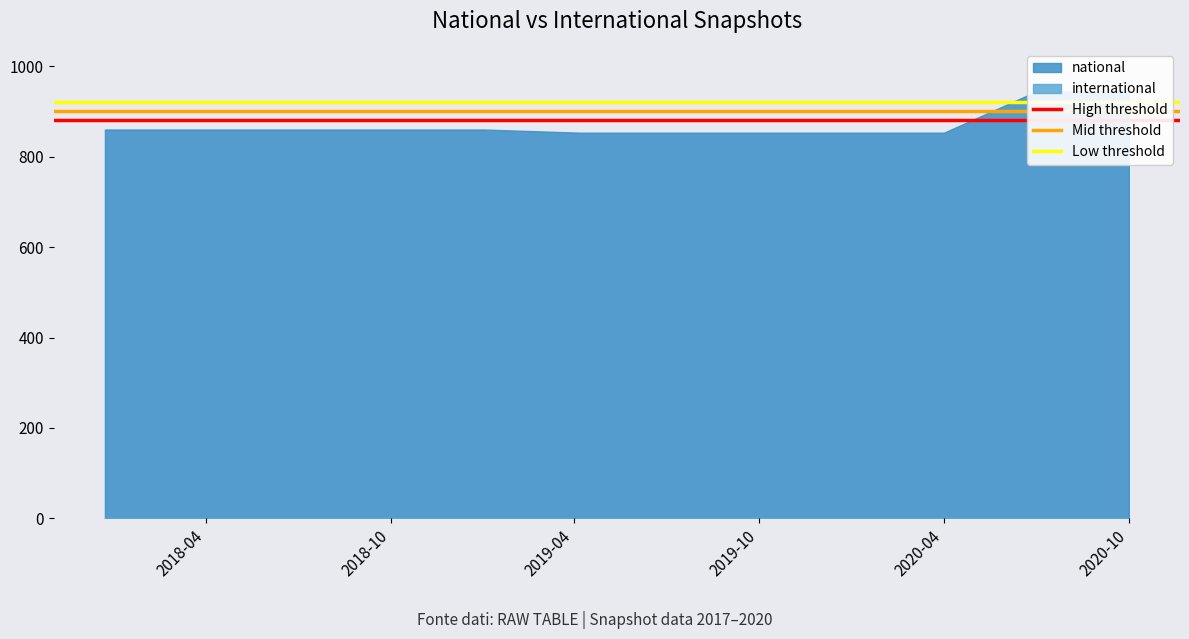

True or false: High threshold has a value of 880 at 2018-10.

True